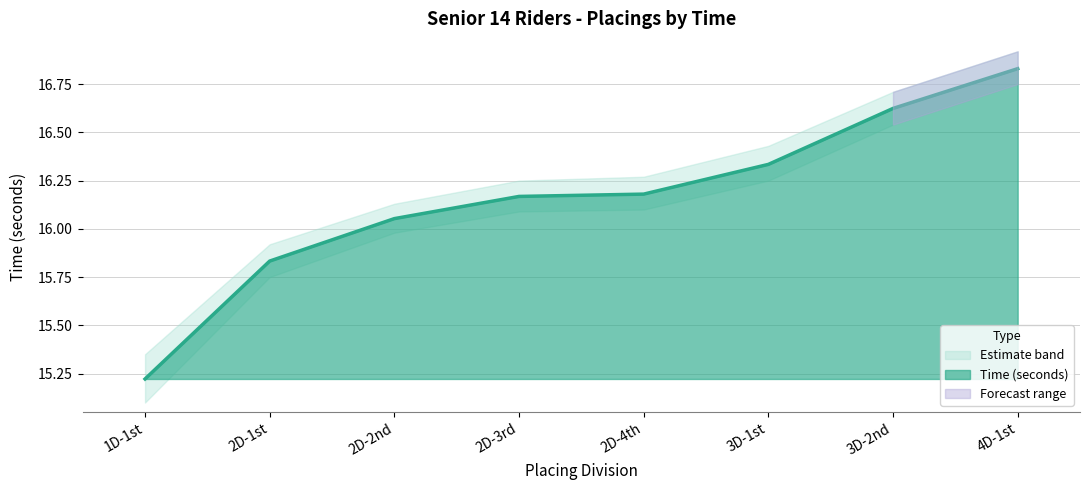

What is the sum of all values?

129.2